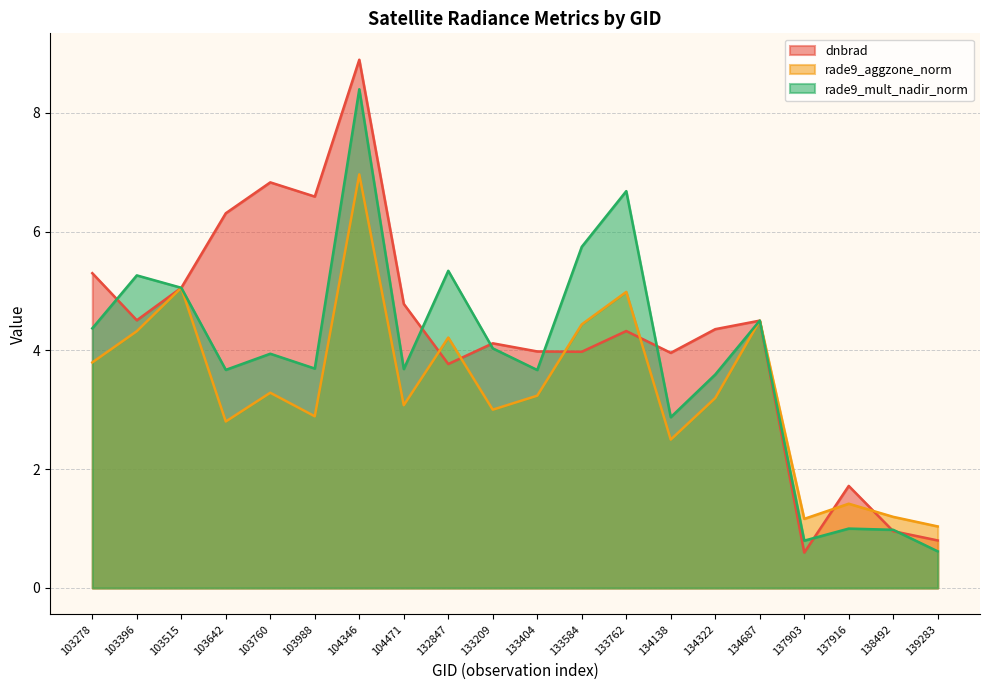

What is the total value across all series at 103760?

14.1